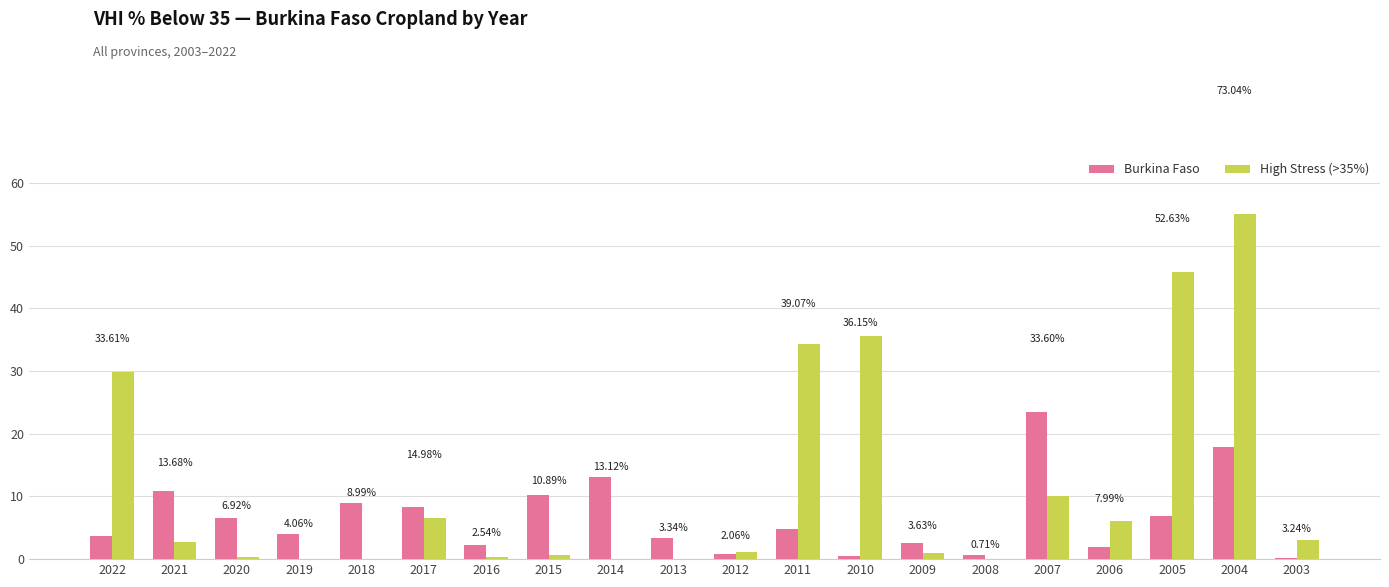

Are the bars horizontal?

No